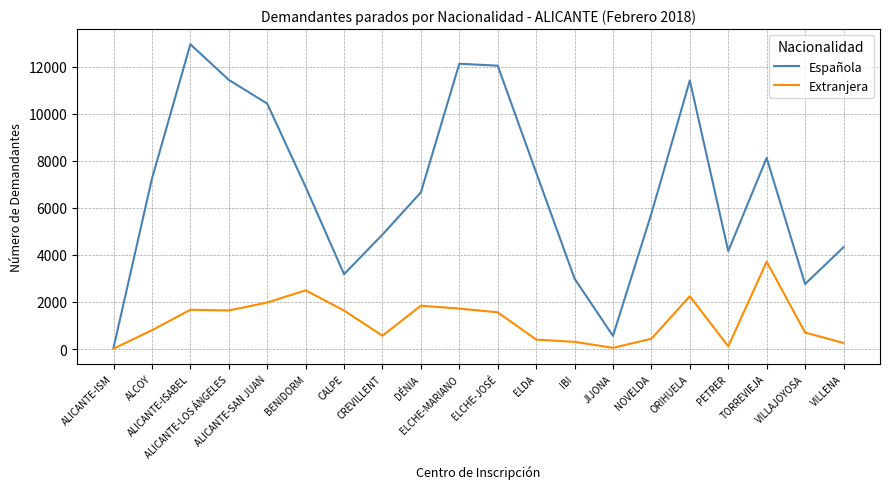

Which series has the largest range (max minus min)?

Española